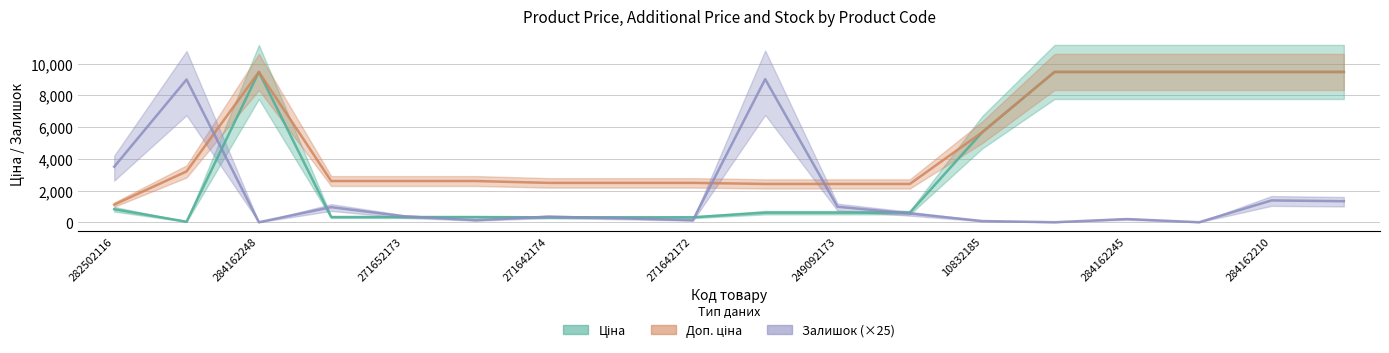

Which series has the largest total across all categories?

Доп. ціна